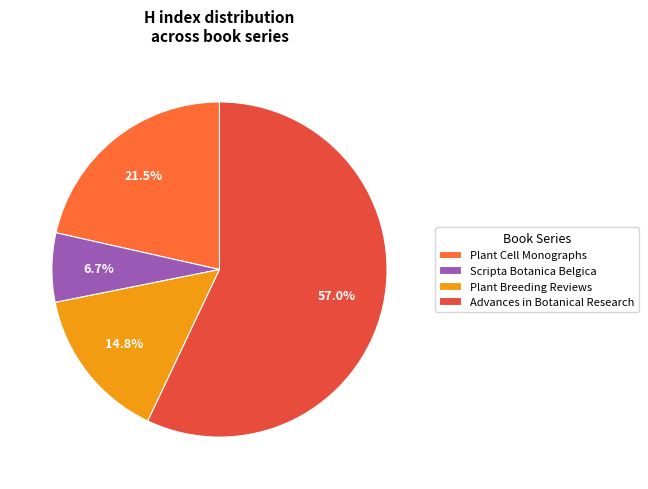

What percentage is the Advances in Botanical Research slice, to the nearest percent?

57%